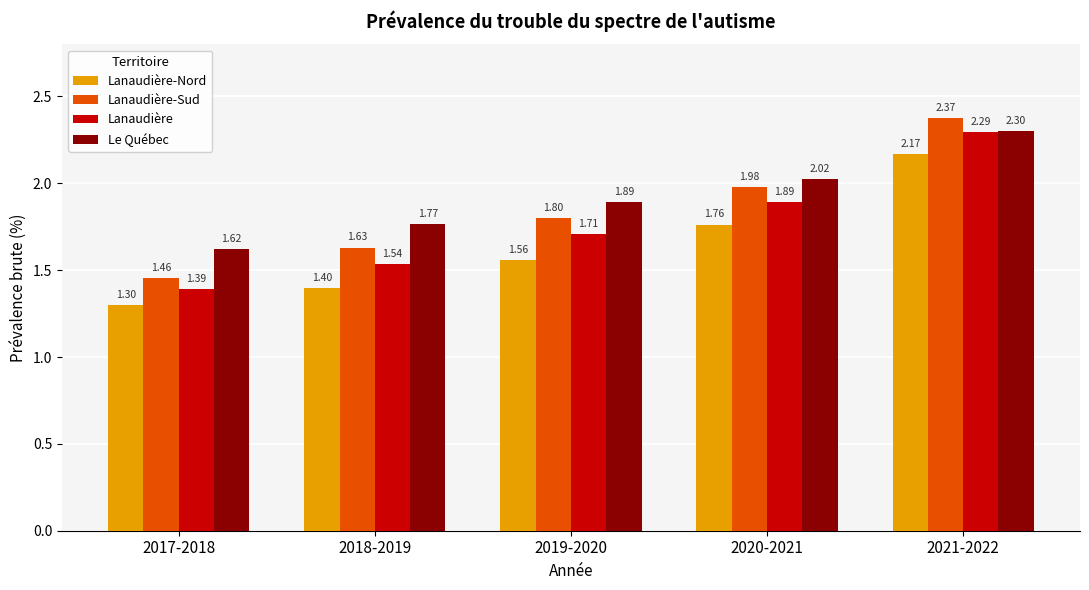

Are the bars grouped side by side (vs. stacked)?

Yes